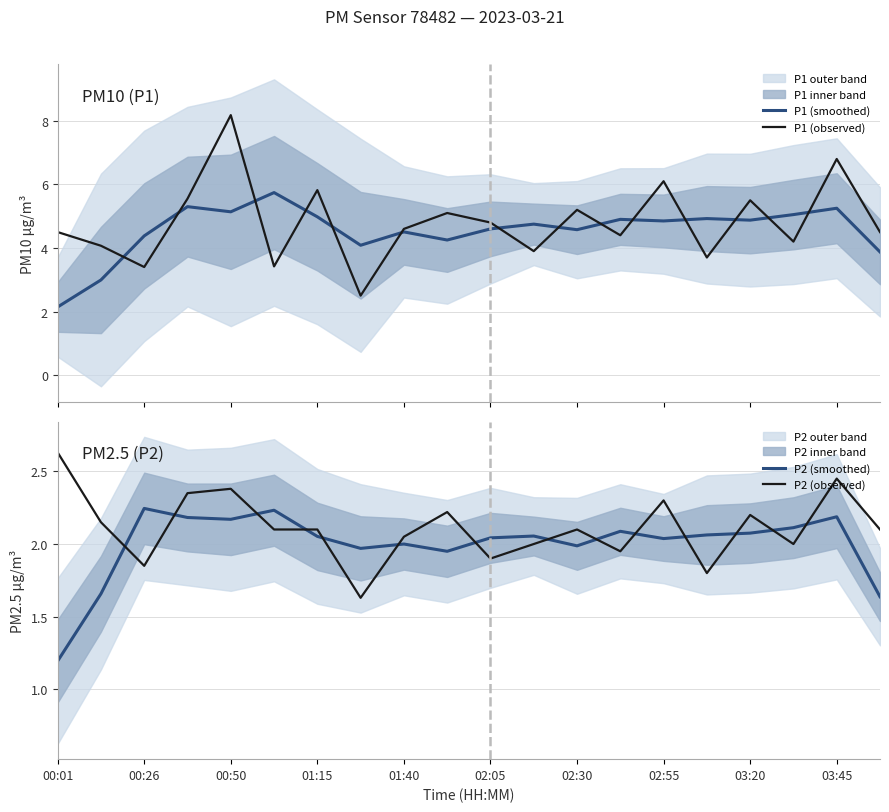

Reading left to right, list all the values displayed in this chart.

P1 (smoothed): 2.1	3.0	4.4	5.3	5.1	5.7	5.0	4.1	4.5	4.2	4.6	4.8	4.6	4.9	4.9	4.9	4.9	5.0	5.2	3.9
P1 (observed): 4.5	4.1	3.4	5.5	8.2	3.4	5.8	2.5	4.6	5.1	4.8	3.9	5.2	4.4	6.1	3.7	5.5	4.2	6.8	4.5
P2 (smoothed): 1.2	1.7	2.2	2.2	2.2	2.2	2.1	2.0	2.0	2.0	2.0	2.1	2.0	2.1	2.0	2.1	2.1	2.1	2.2	1.6
P2 (observed): 2.6	2.1	1.9	2.4	2.4	2.1	2.1	1.6	2.0	2.2	1.9	2.0	2.1	1.9	2.3	1.8	2.2	2.0	2.5	2.1